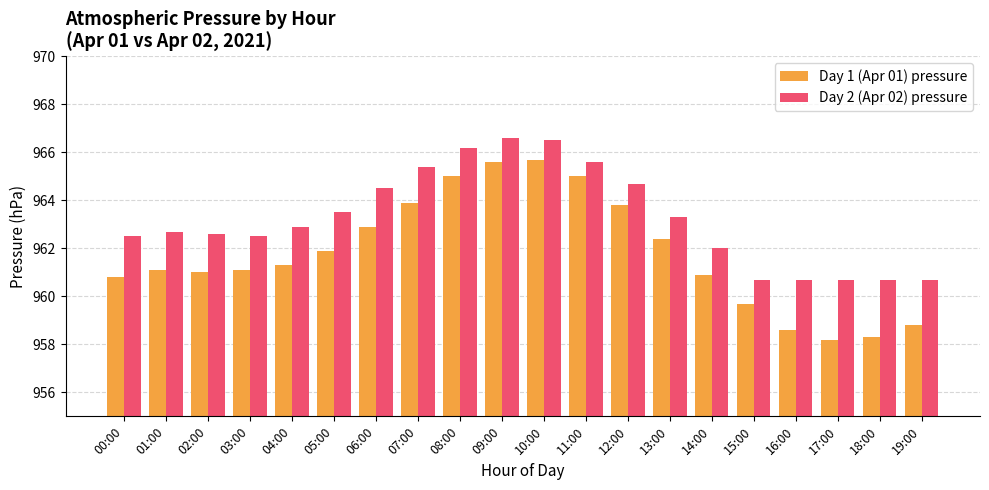

Which series has the largest total across all categories?

Day 2 (Apr 02) pressure